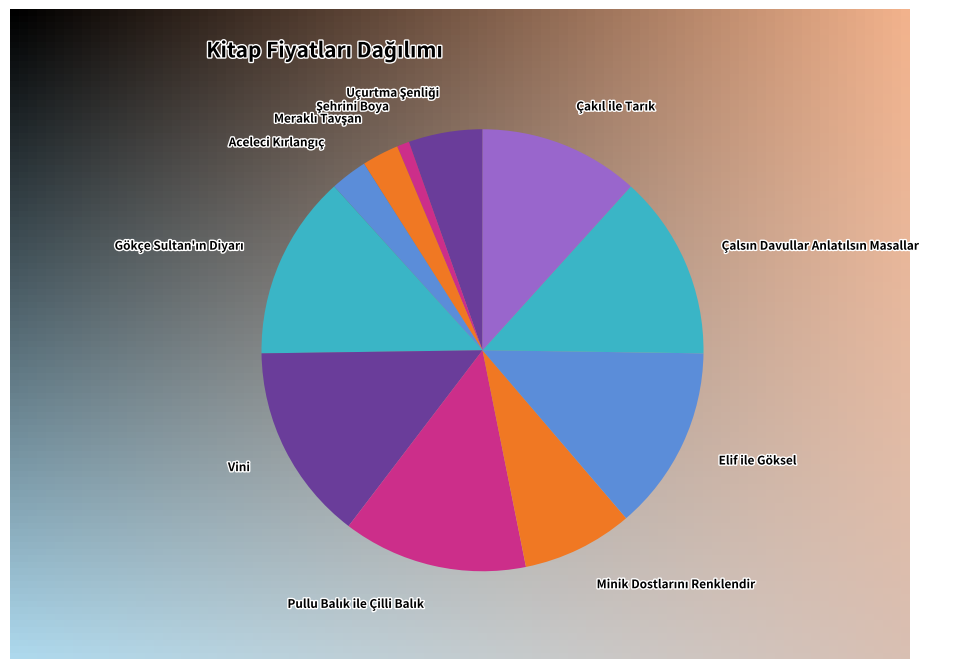

Is it true that Elif ile Göksel is 1% of the pie?

False